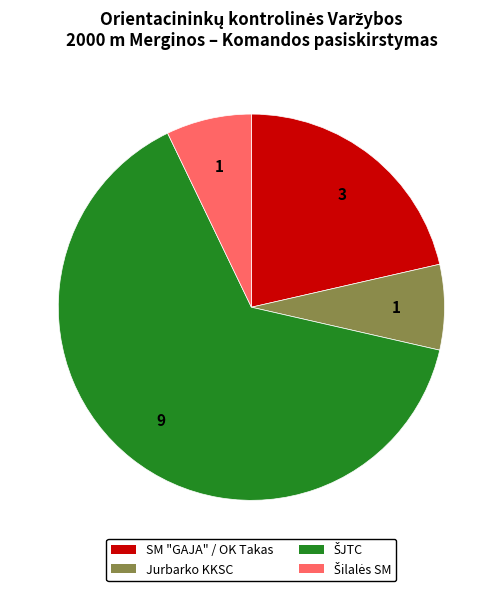

Is it true that Jurbarko KKSC is 1% of the pie?

False